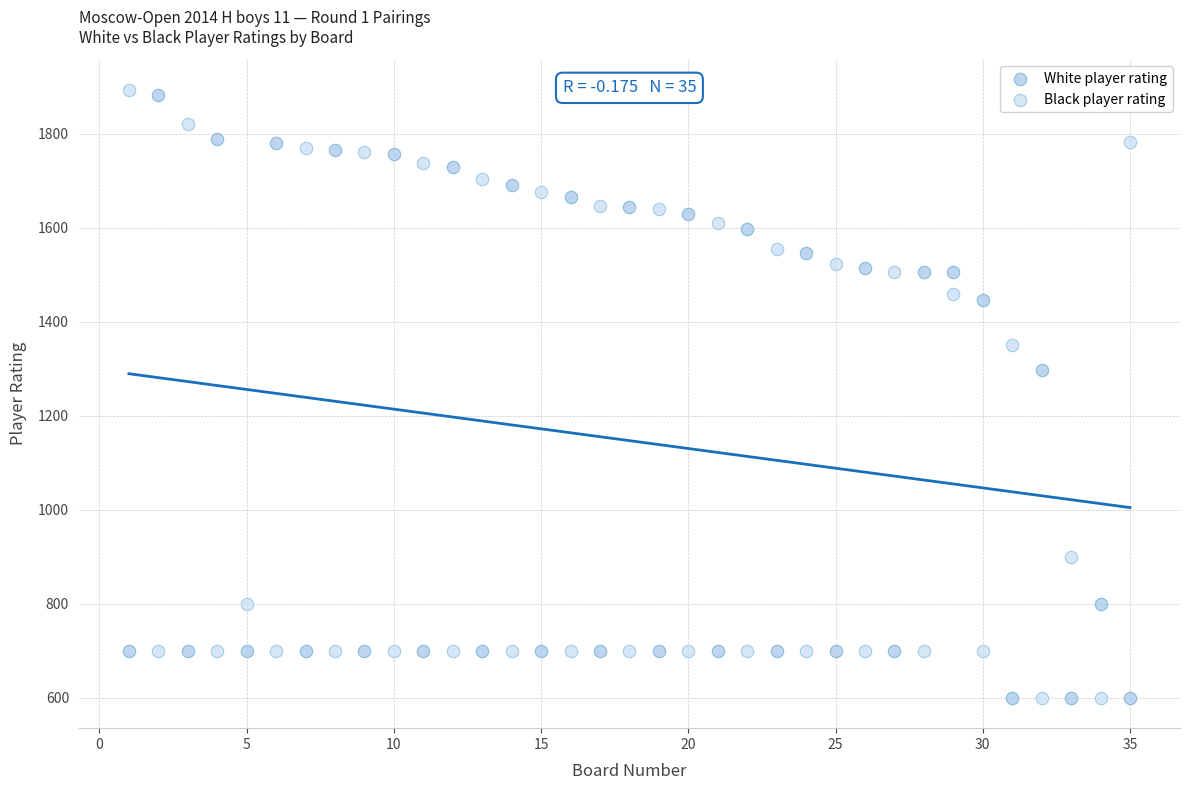

In the Black player rating series, what Y value is closest to 1247?

1350